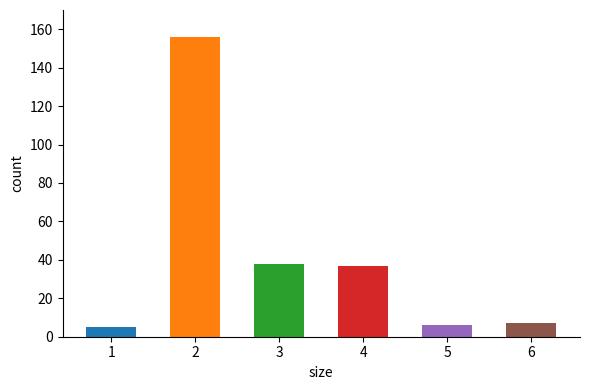

Does the chart contain stacked bars?

No